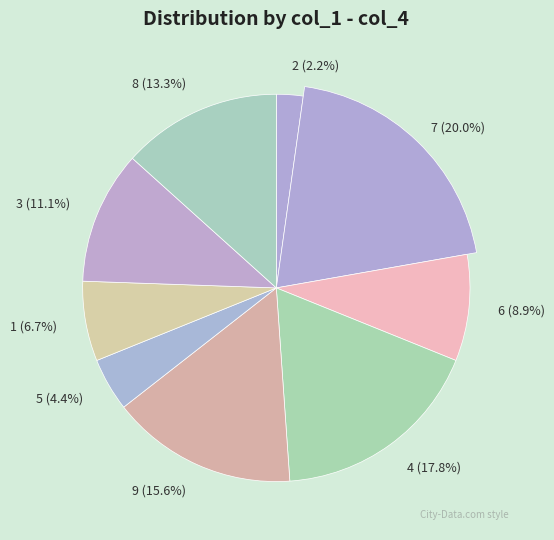

Does any single category account for the majority?

No